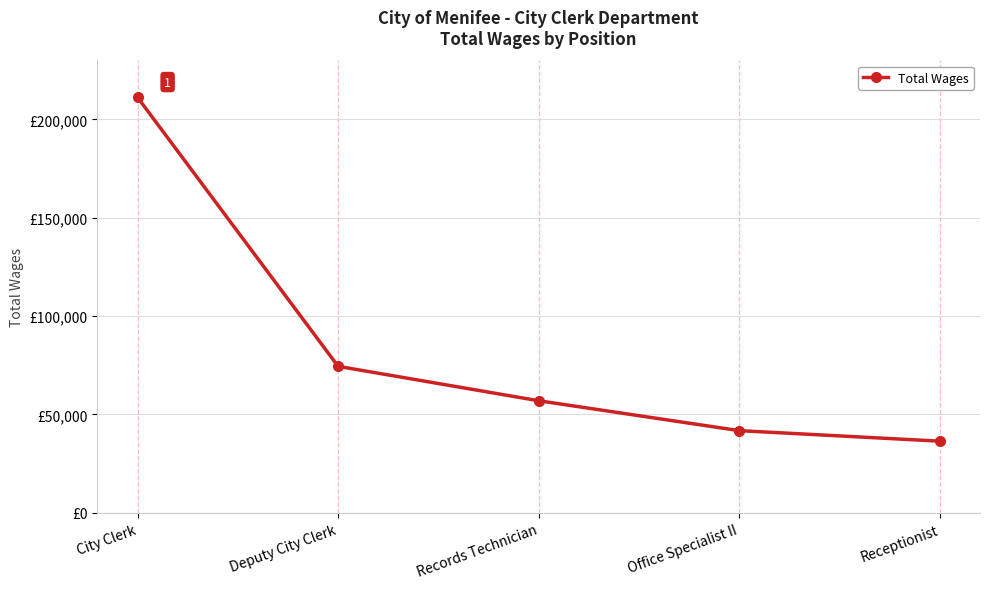

How many data points are above 56966?

2